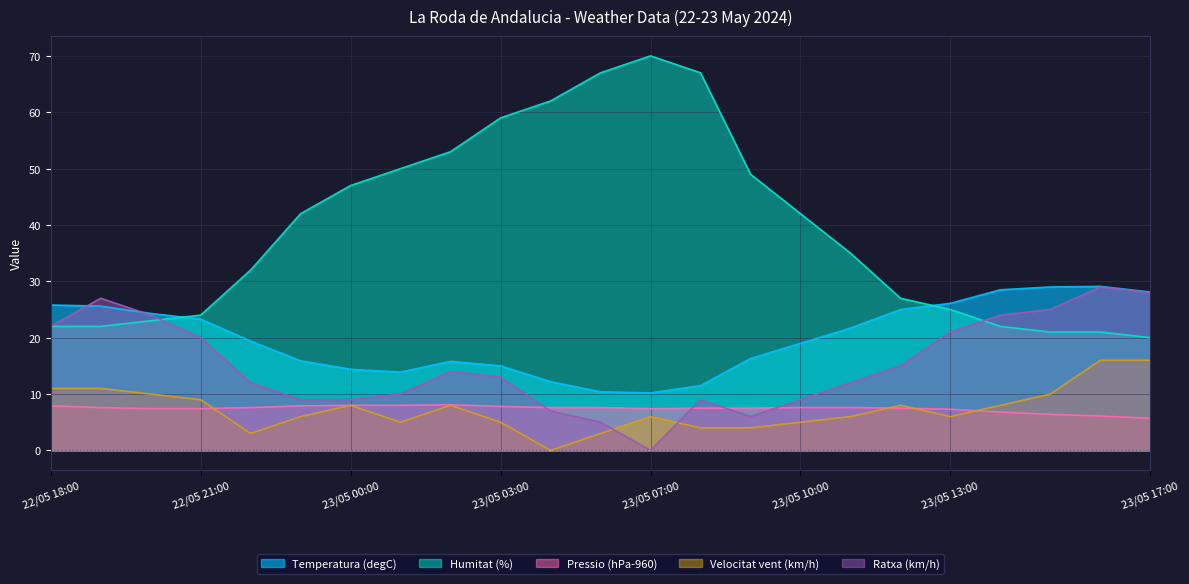

How many lines are shown in the chart?

5